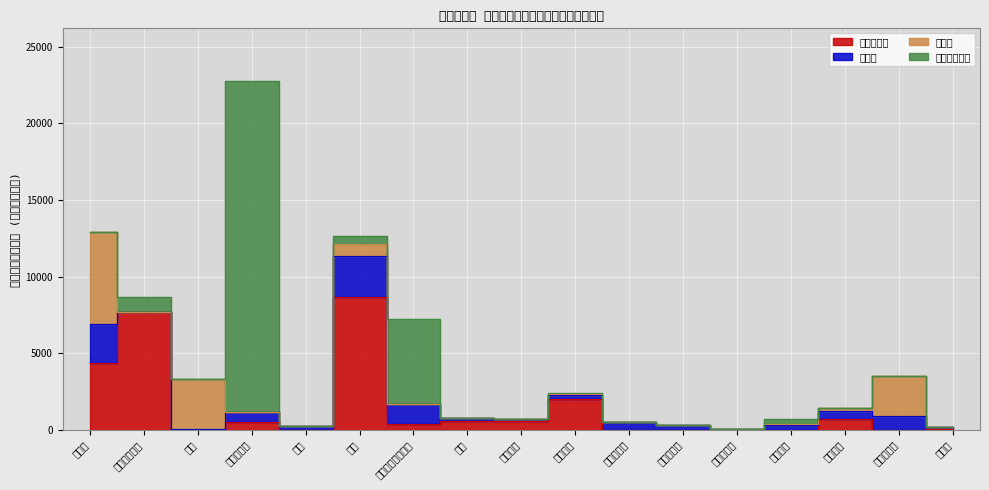

At 鉄鋼, list the series in order from smallest to largest.

井戸水, その他の淡水, 上水道, 工業用水道